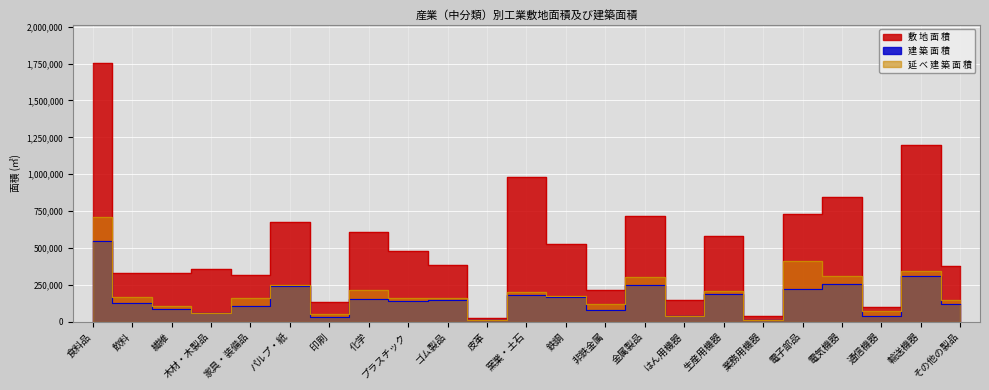

What are all the series names shown in the legend?

敷 地 面 積, 建 築 面 積, 延 べ 建 築 面 積